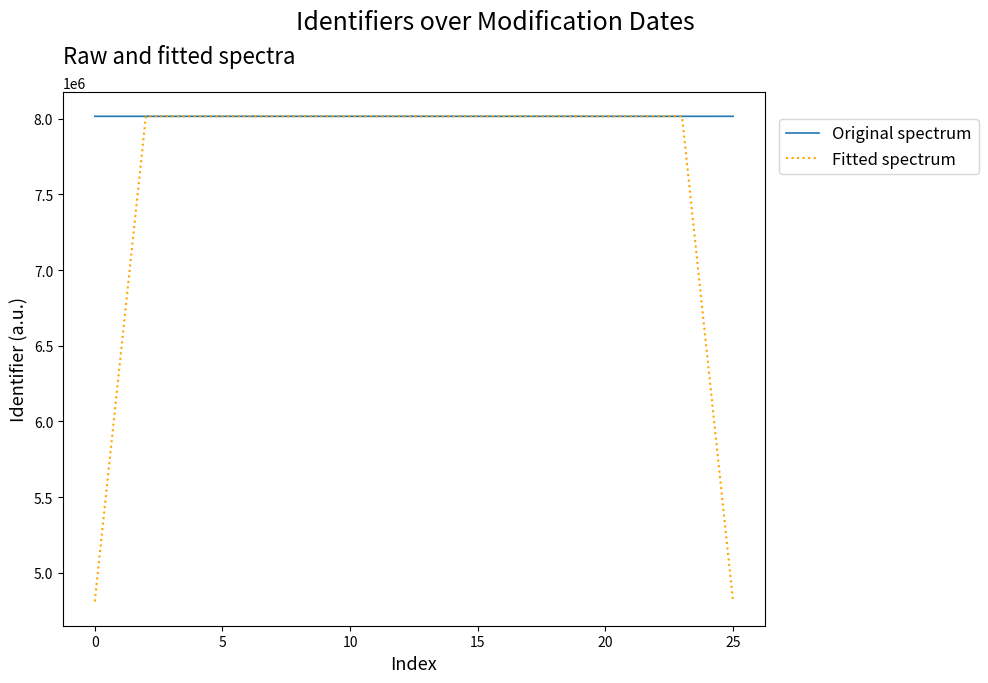

Rank the series by their average value, from lowest to highest.

Fitted spectrum, Original spectrum